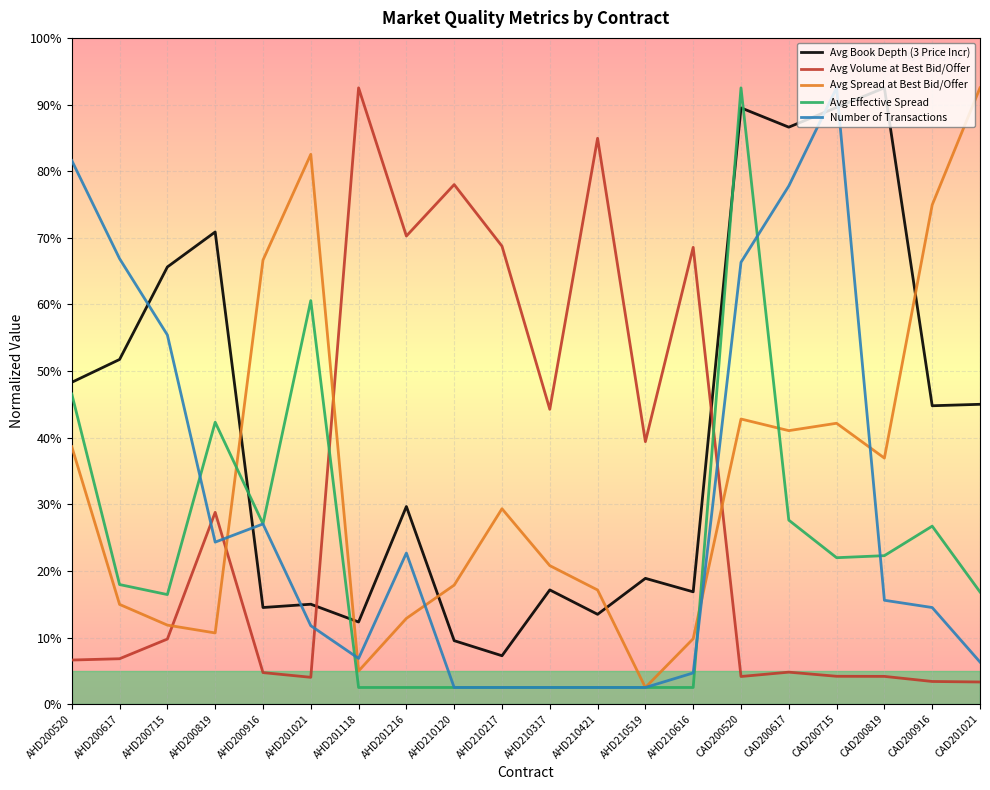

What is the value of the Avg Volume at Best Bid/Offer point at the 9th from the left?

156.0